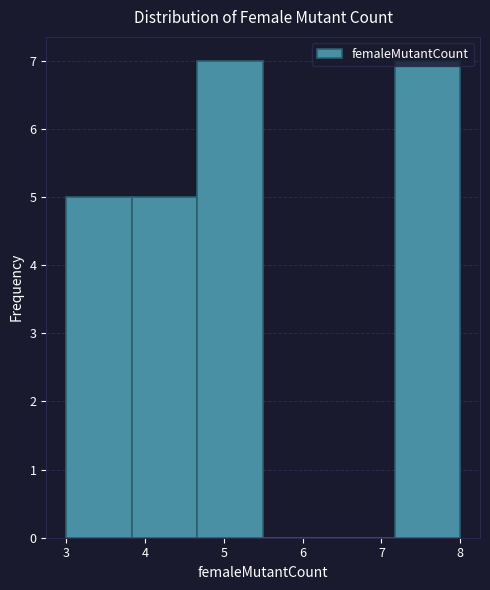

What is the height of the bar covering 7.2 to 8.0 on the x-axis? Neither the bar edges nor the heights are printed on the chart, so give them approximately, as read against the axes.

7